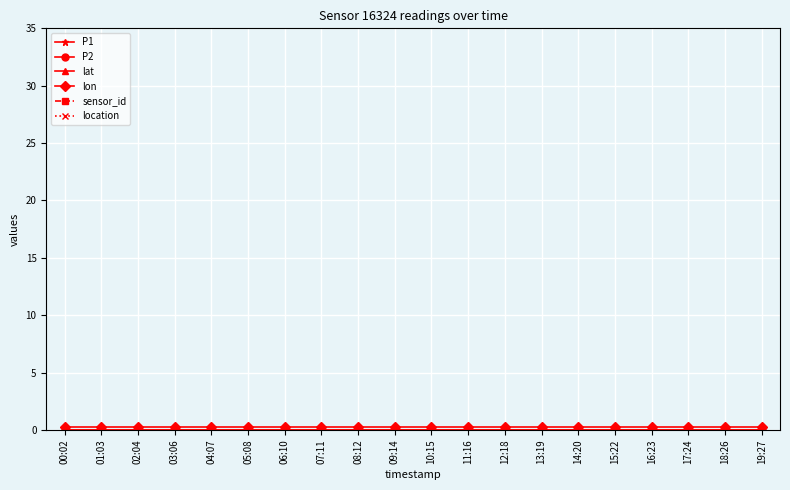

Between 10:15 and 08:12, which is larger?

10:15